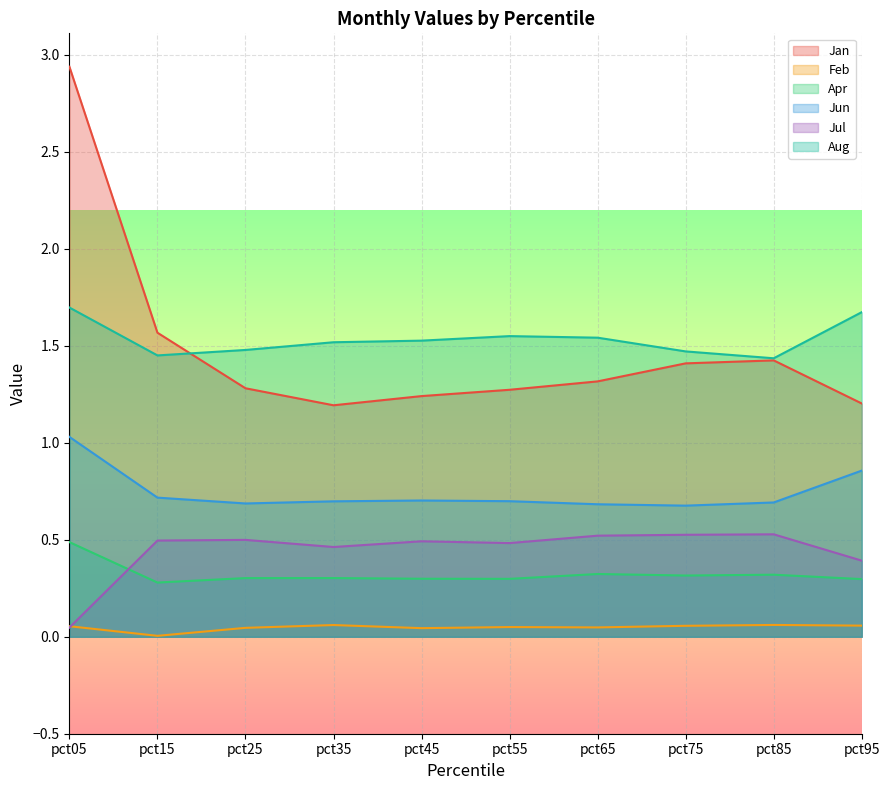

Is it true that Aug equals 1.0 at pct25?

False